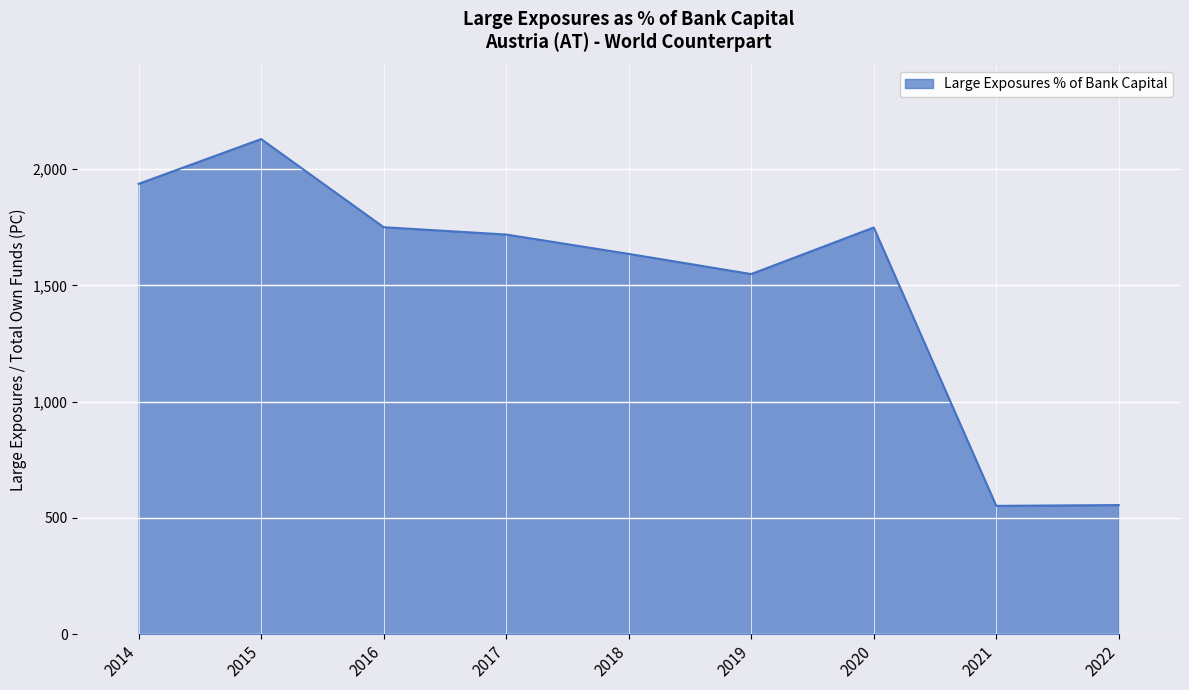

Is it true that the value at 2020 is 1749.3?

True